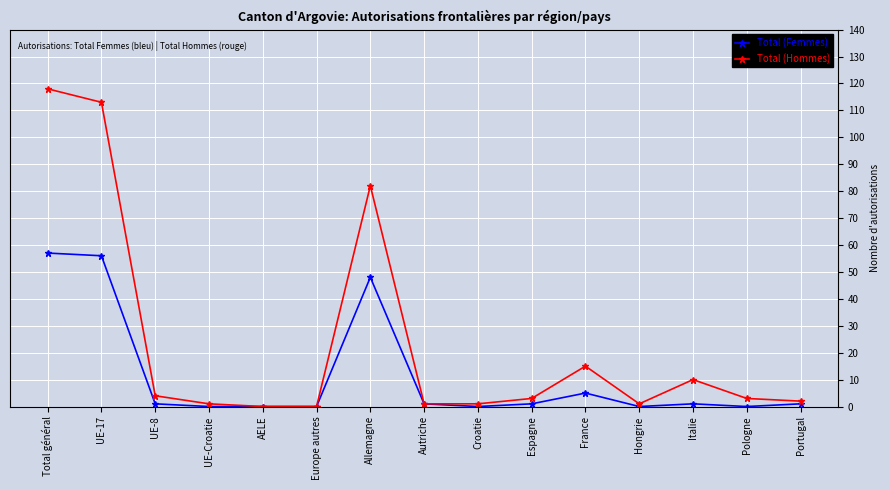

What are all the series names shown in the legend?

Total (Femmes), Total (Hommes)